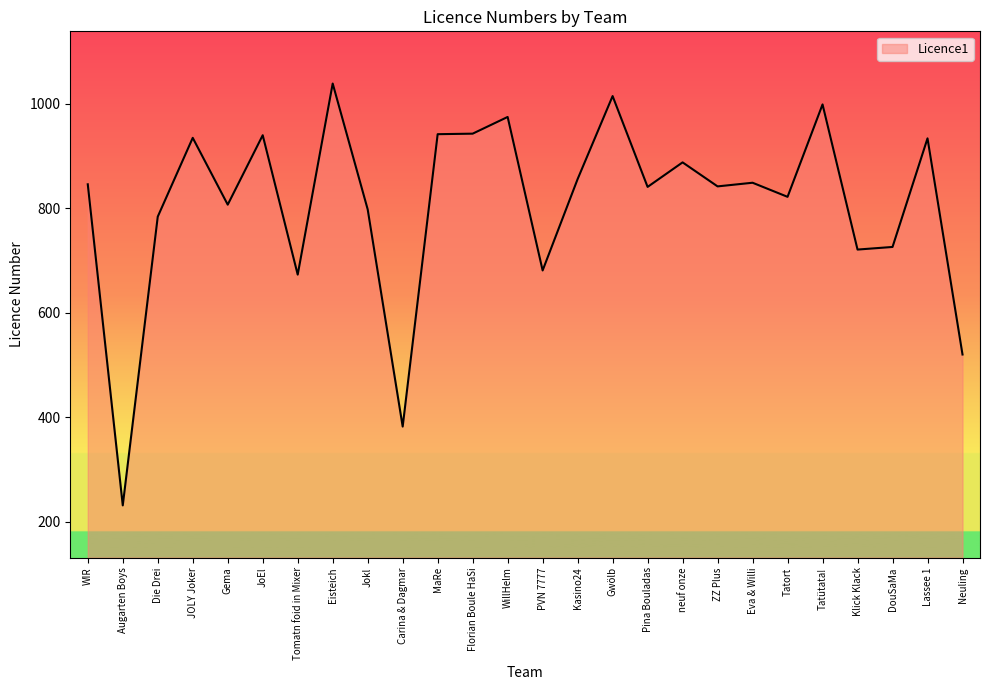

Which category has the highest value across all series?

Eisteich